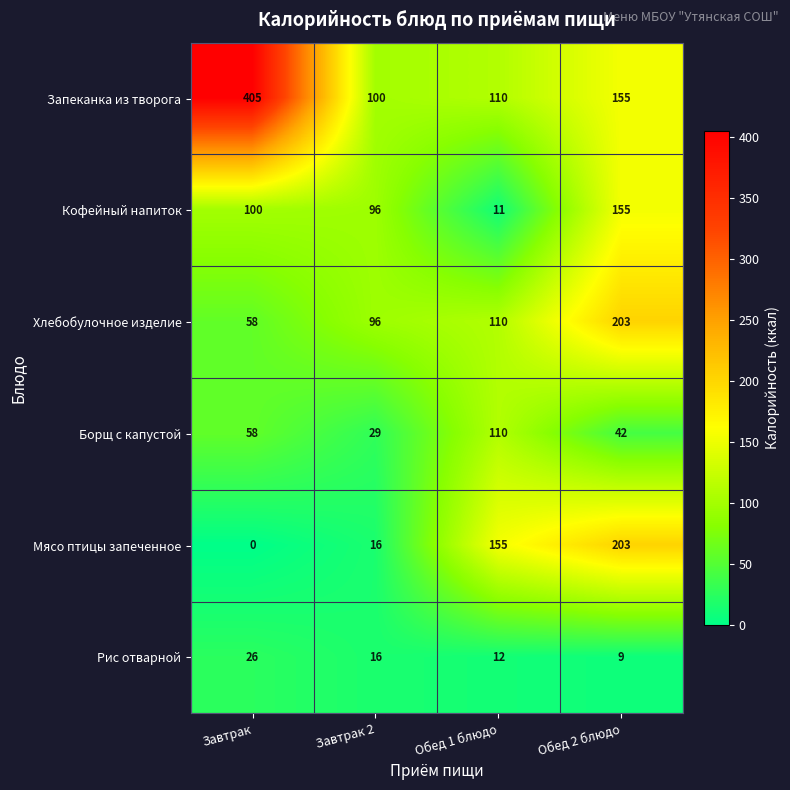

What is the difference between the highest and lowest values at Обед 2 блюдо?

194